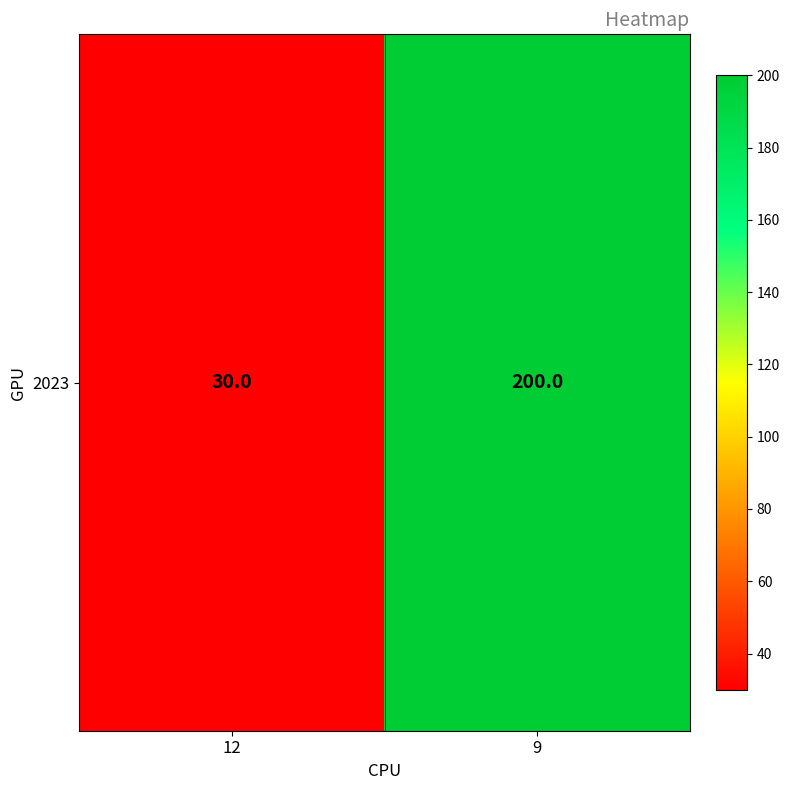

The chart shows a value of 44 at 9. True or false?

False